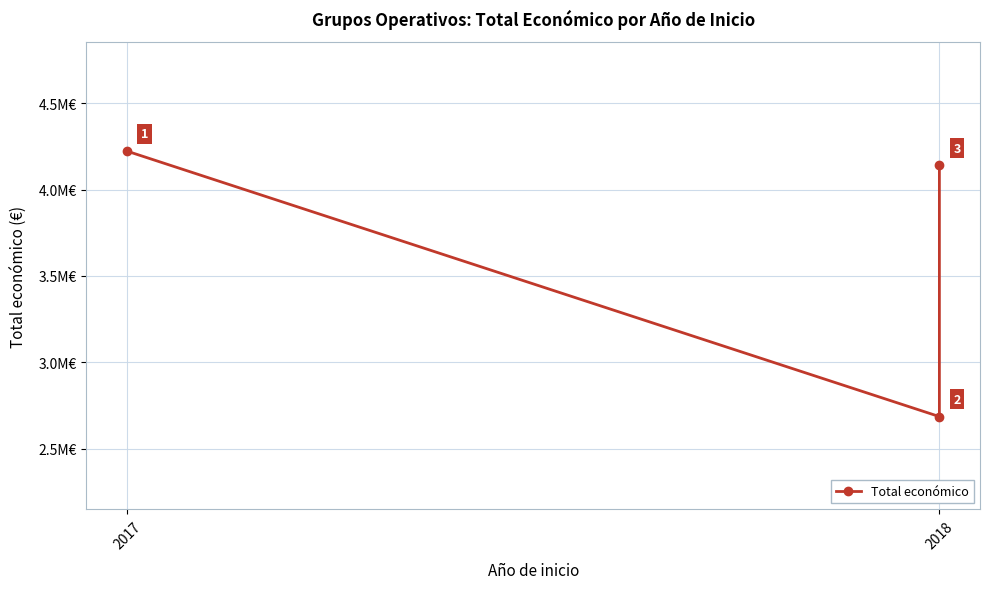

What is the average value?

3682431